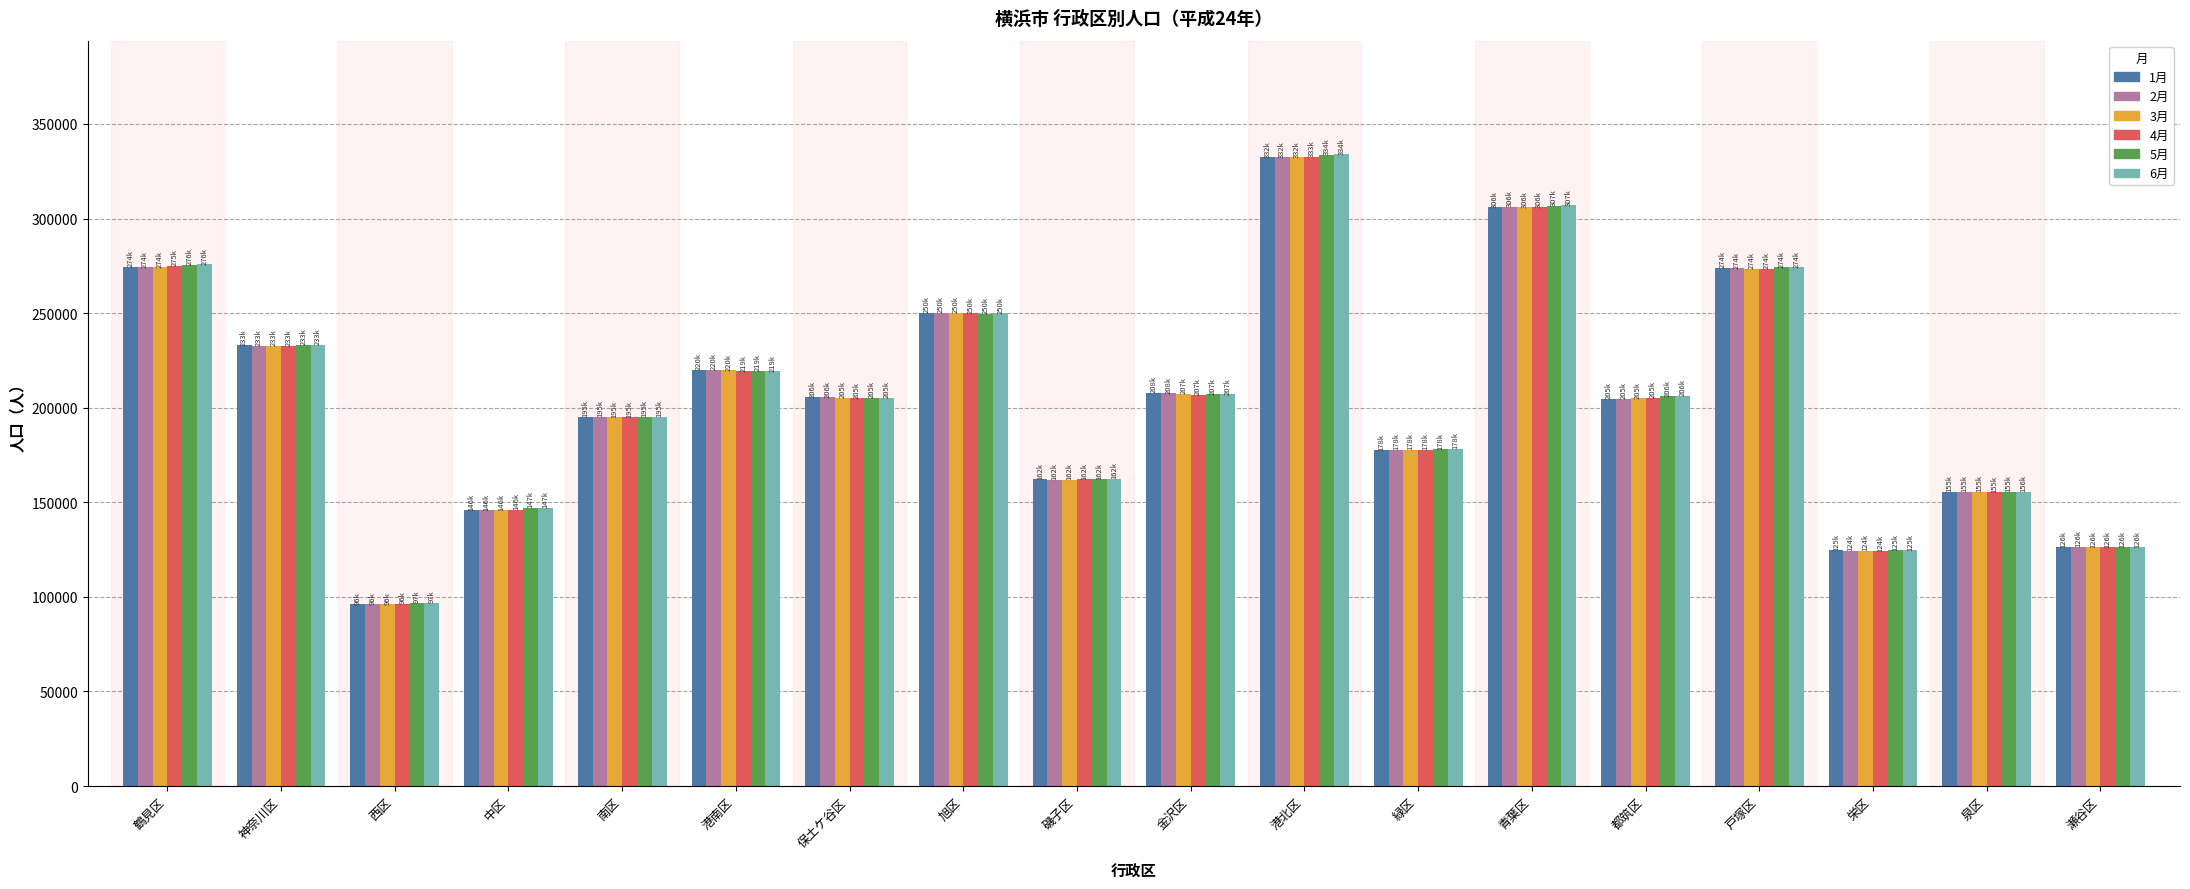

True or false: 4月 has a value of 349707 at 港南区.

False